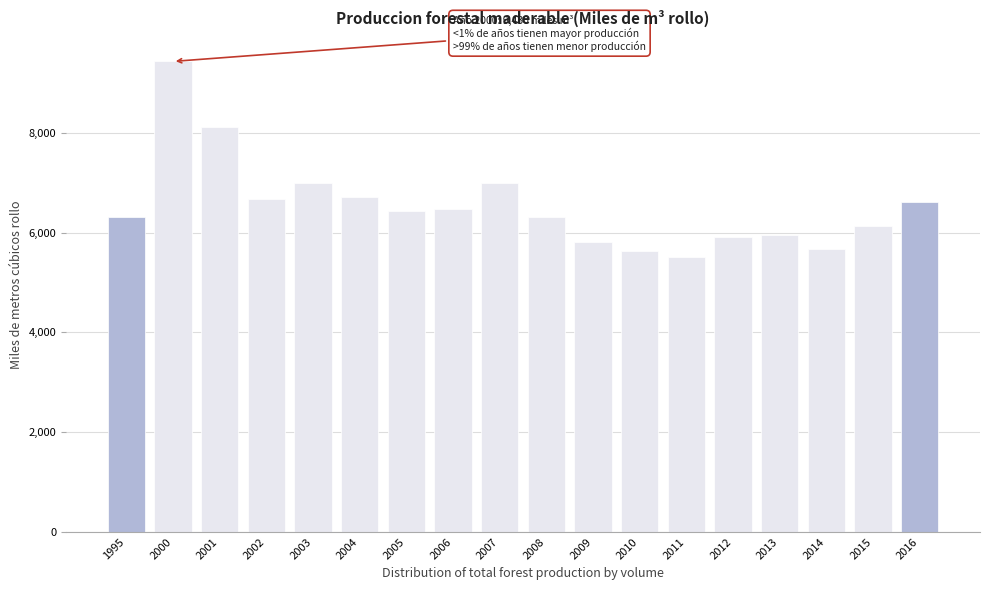

What is the approximate value at 2008?

6304.9